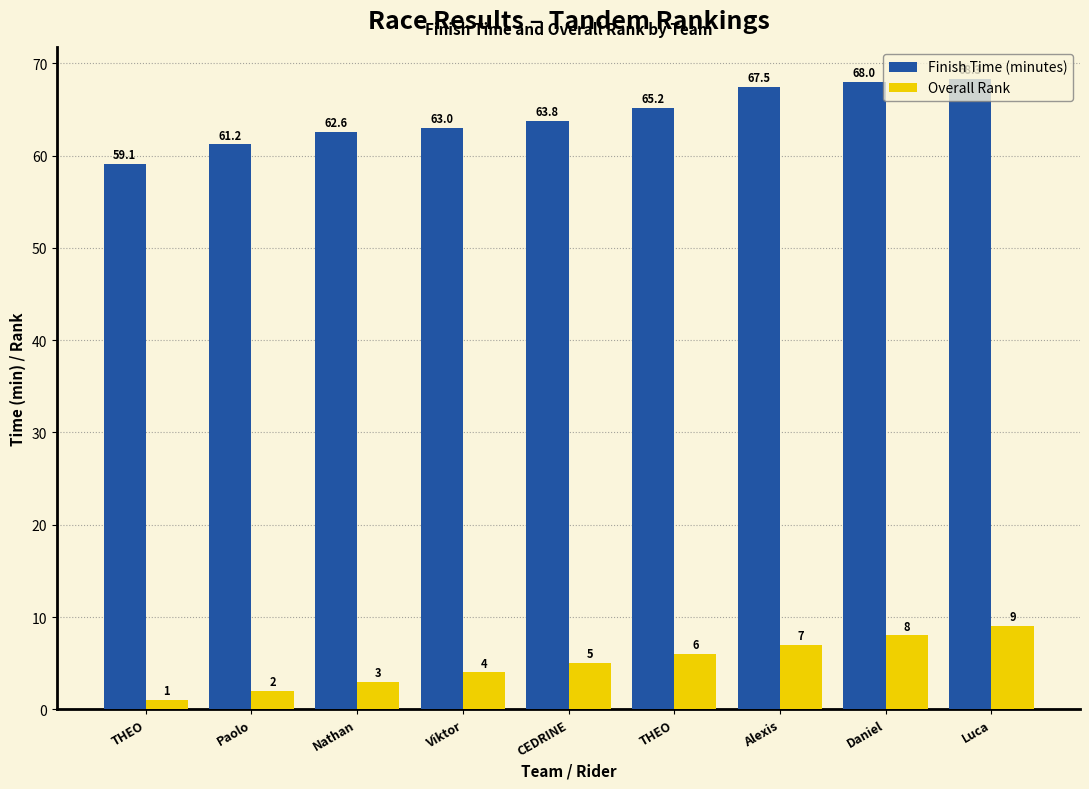

Does the chart contain stacked bars?

No